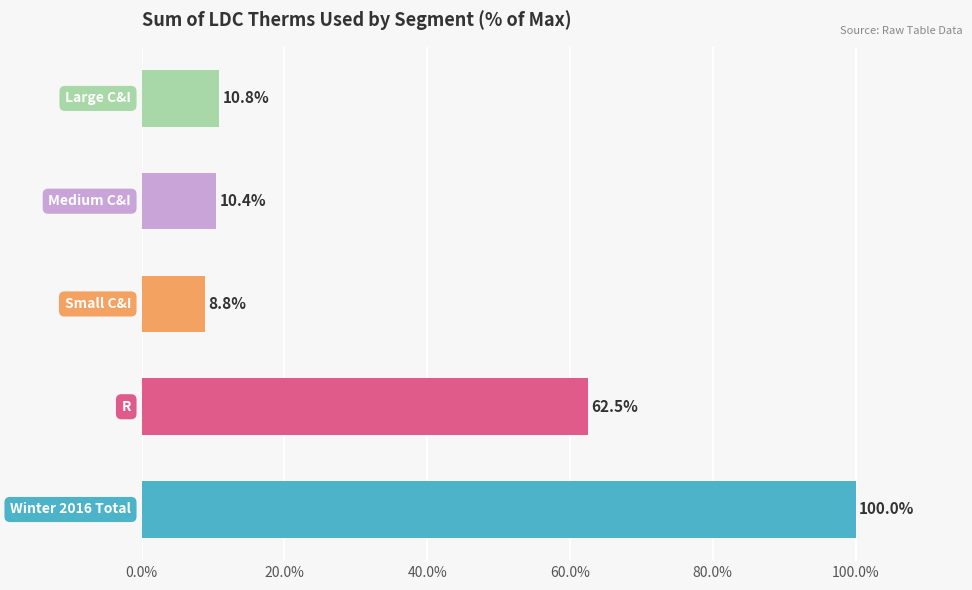

What is the difference between the second highest and minimum values?

53.7